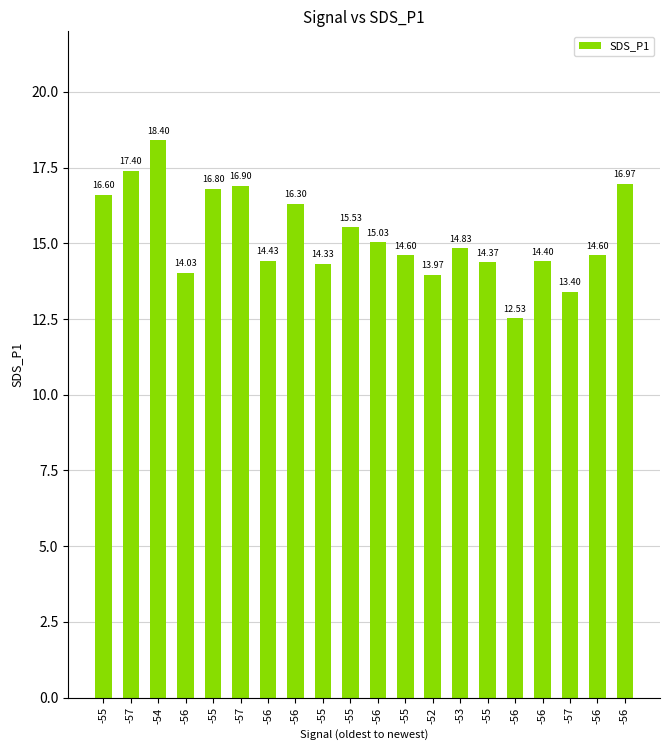

How many data points are less than 14?

3